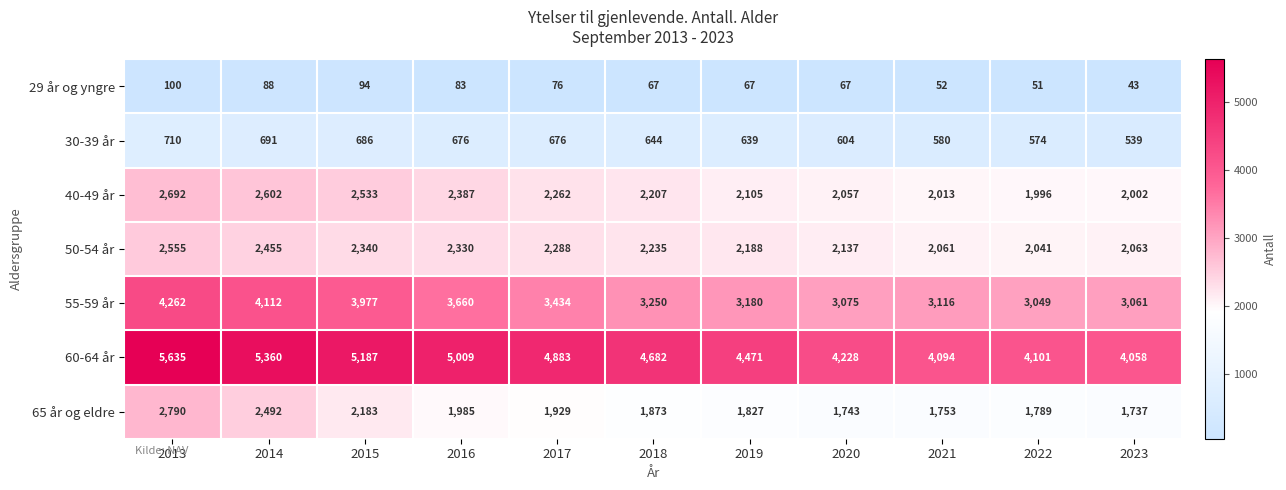

What is the greatest value displayed?

5635